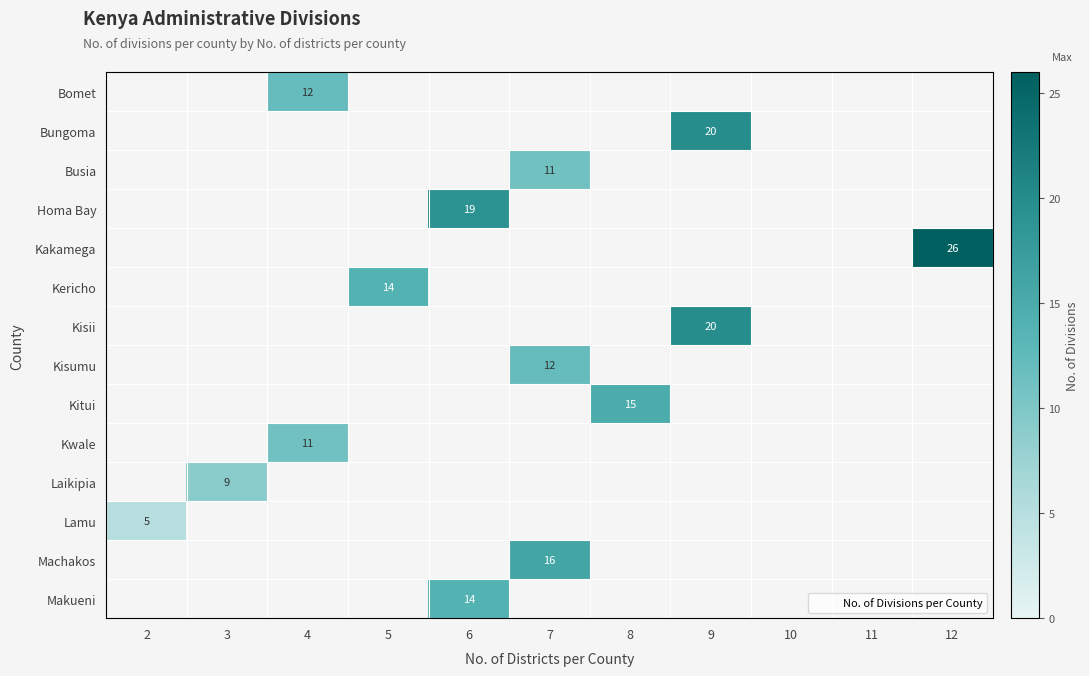

What is the lowest value of the Lamu series?

5.0